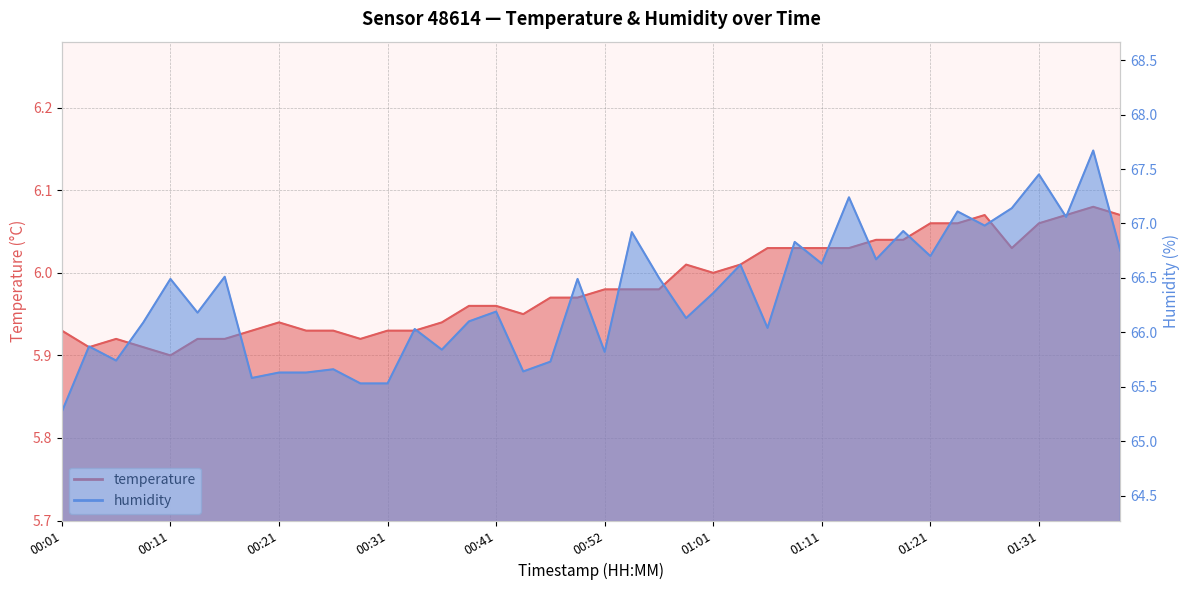

What is the label of the 38th point from the right?

00:06